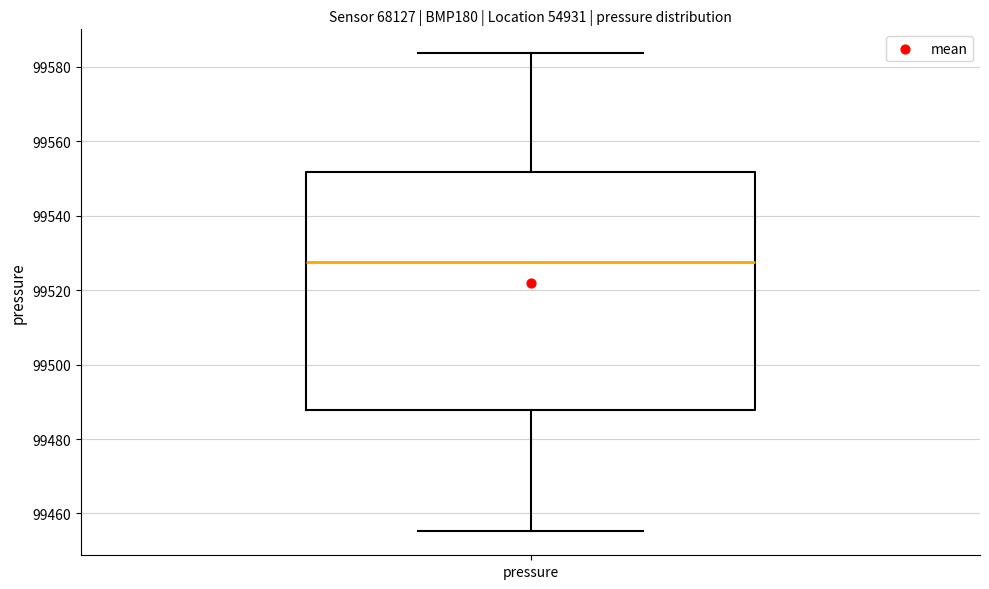

Read this box plot against the y-axis: the position of the median line, the range covered by the box, and the ends of both whiskers. The values are not printed on the chart, so give them approximately, as read against the axis.

median 99528, box 99488 to 99552, whiskers 99456 to 99584